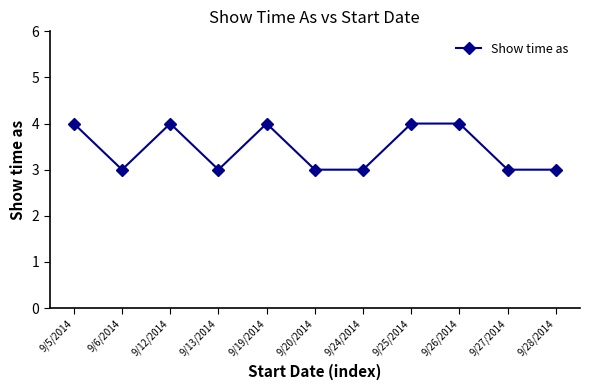

What is the label of the 8th point from the right?

9/13/2014